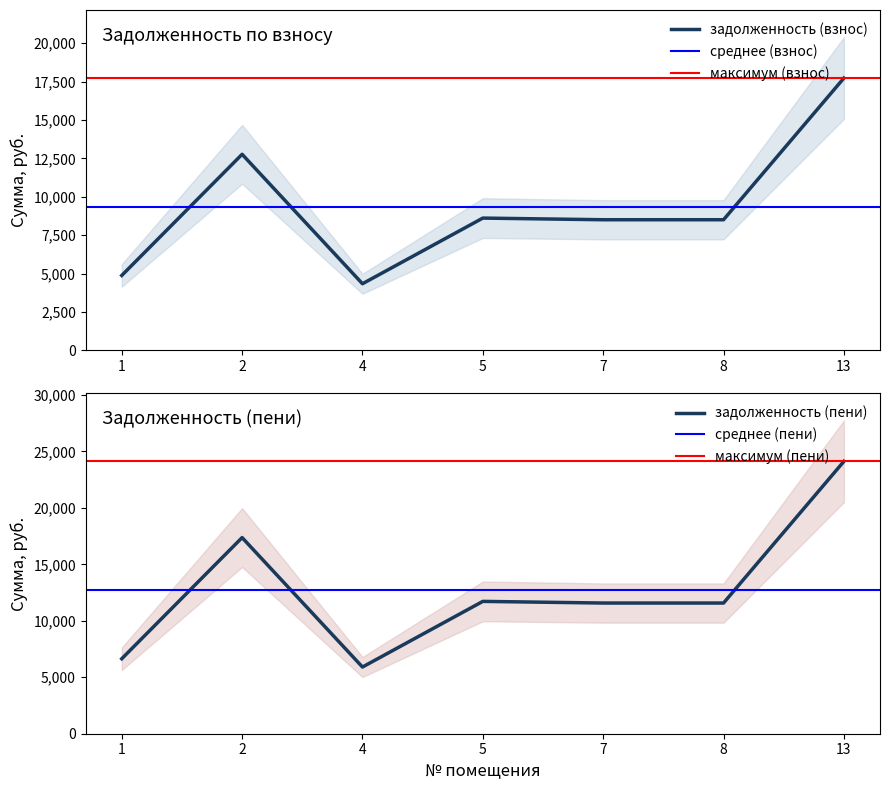

List the series in order of their peak value, highest first.

задолженность (пени), задолженность (взнос)